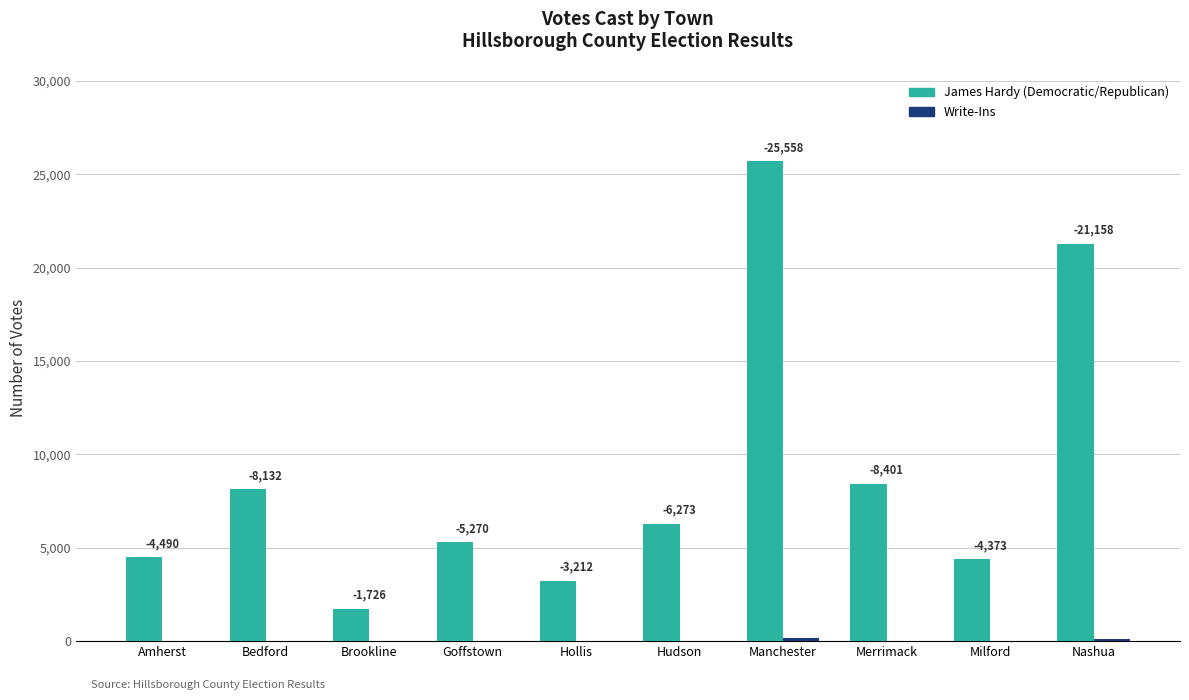

What is the total value across all series at Nashua?

21396